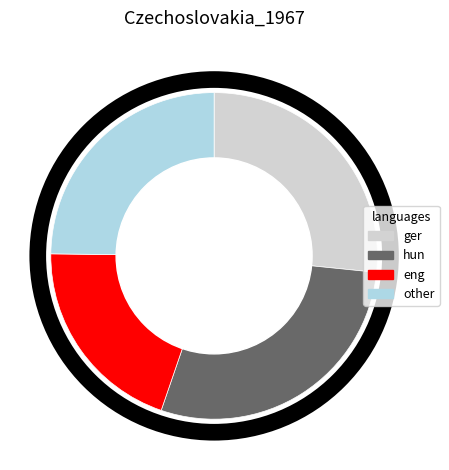

Is there any slice that represents more than half of the pie?

No